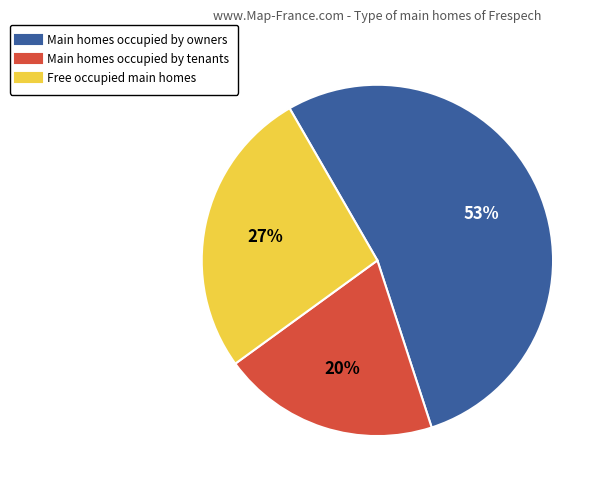

Is there any slice that represents more than half of the pie?

Yes